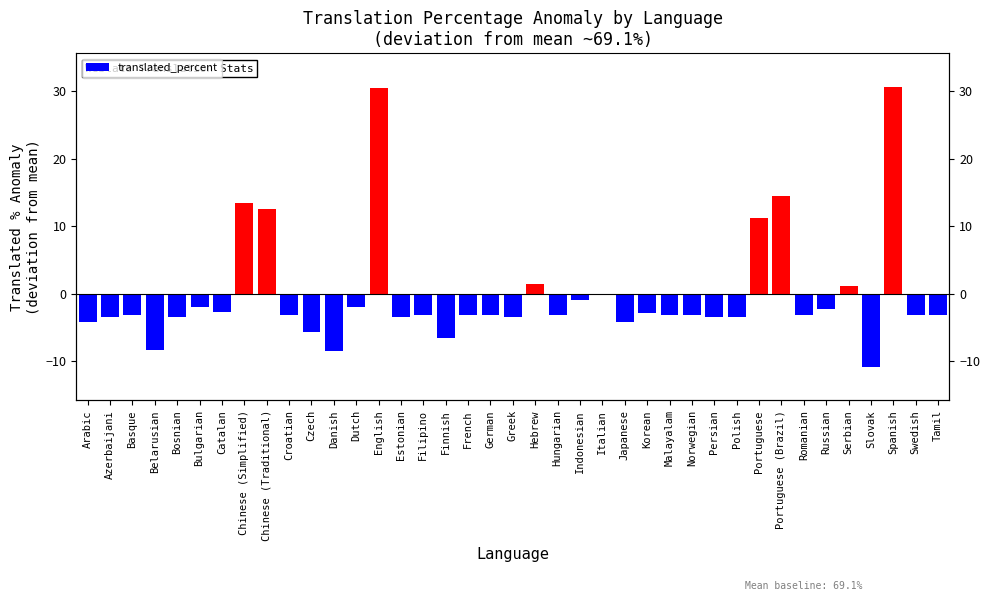

Rank the categories by value from highest to lowest.

Spanish, English, Portuguese (Brazil), Chinese (Simplified), Chinese (Traditional), Portuguese, Hebrew, Serbian, Italian, Indonesian, Bulgarian, Dutch, Russian, Catalan, Korean, German, Swedish, Basque, Croatian, Filipino, French, Hungarian, Malayalam, Norwegian, Romanian, Tamil, Azerbaijani, Bosnian, Estonian, Greek, Persian, Polish, Arabic, Japanese, Czech, Finnish, Belarusian, Danish, Slovak